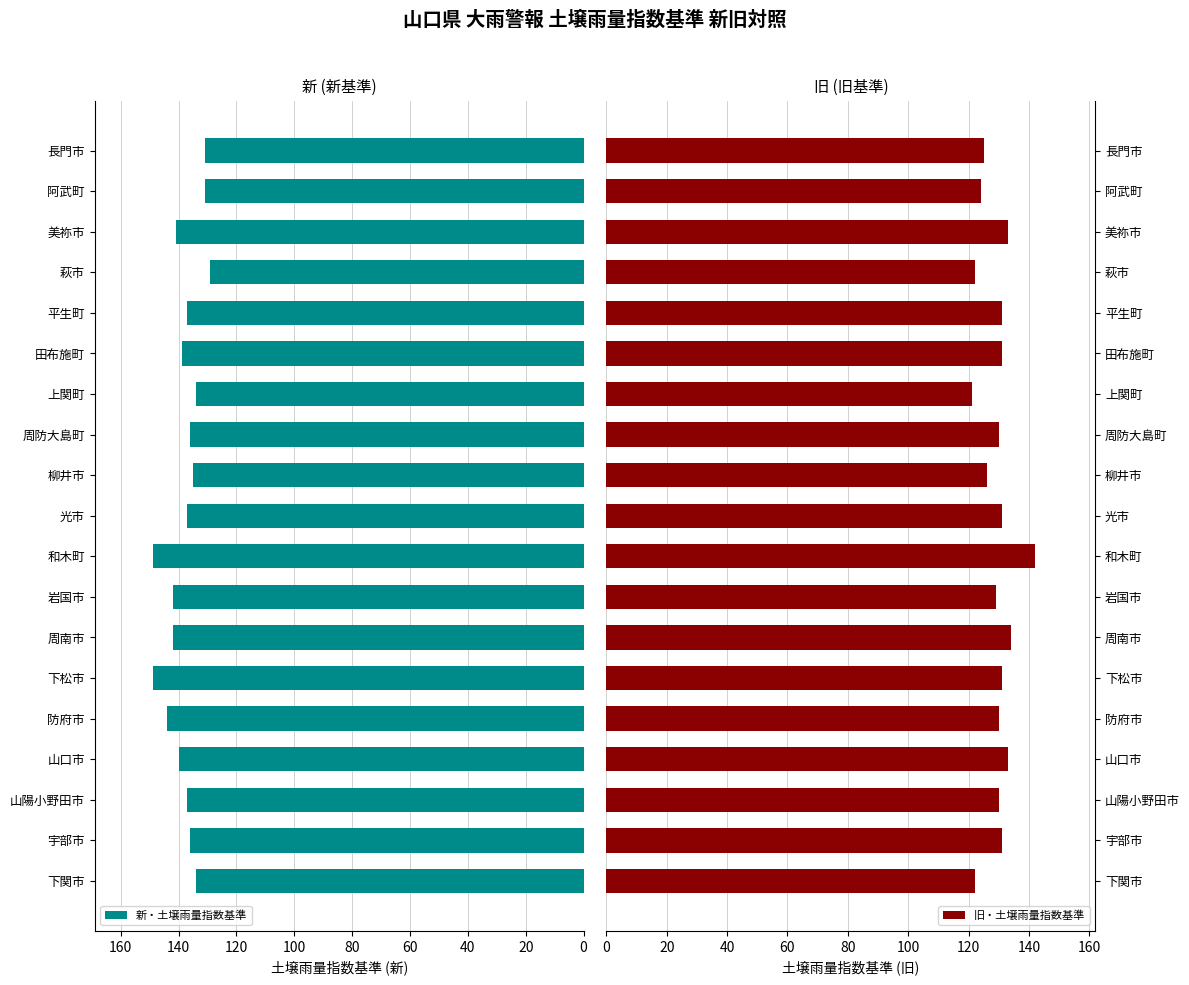

Count the number of categories in the chart.

19